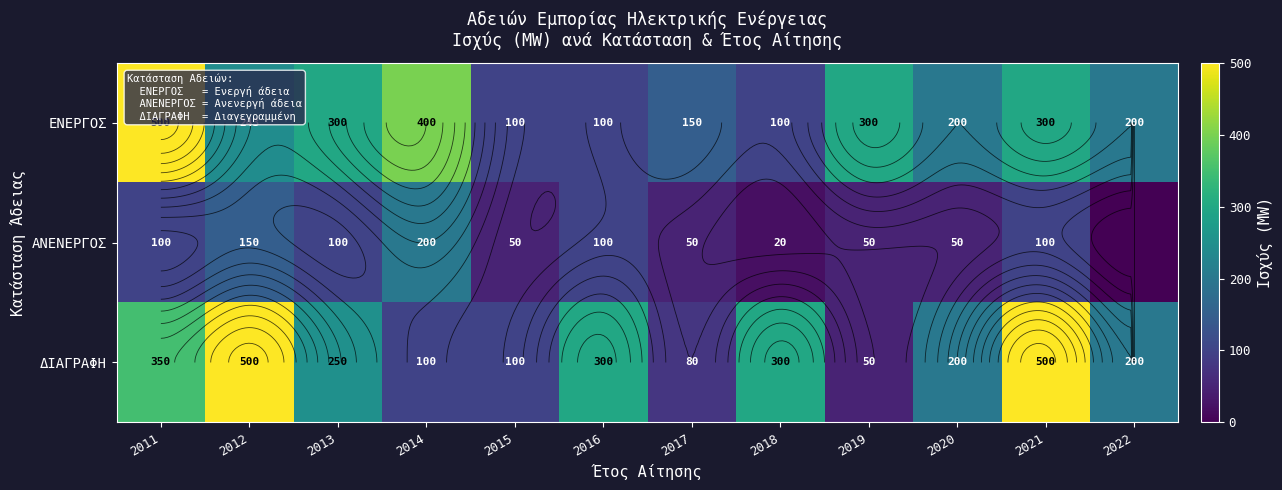

Rank the series at 2022 from highest to lowest value.

ΕΝΕΡΓΟΣ, ΔΙΑΓΡΑΦΗ, ΑΝΕΝΕΡΓΟΣ